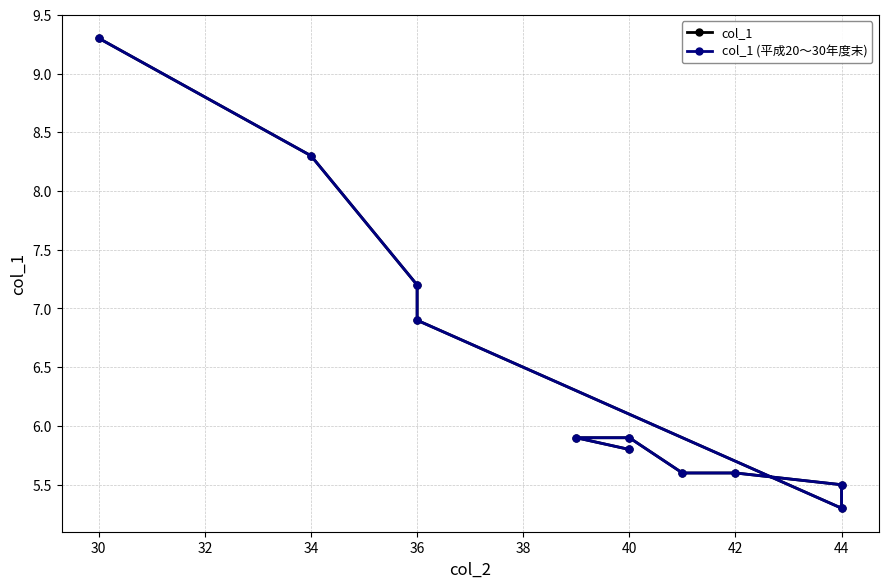

Is it true that col_1 equals 5.6 at 42?

True